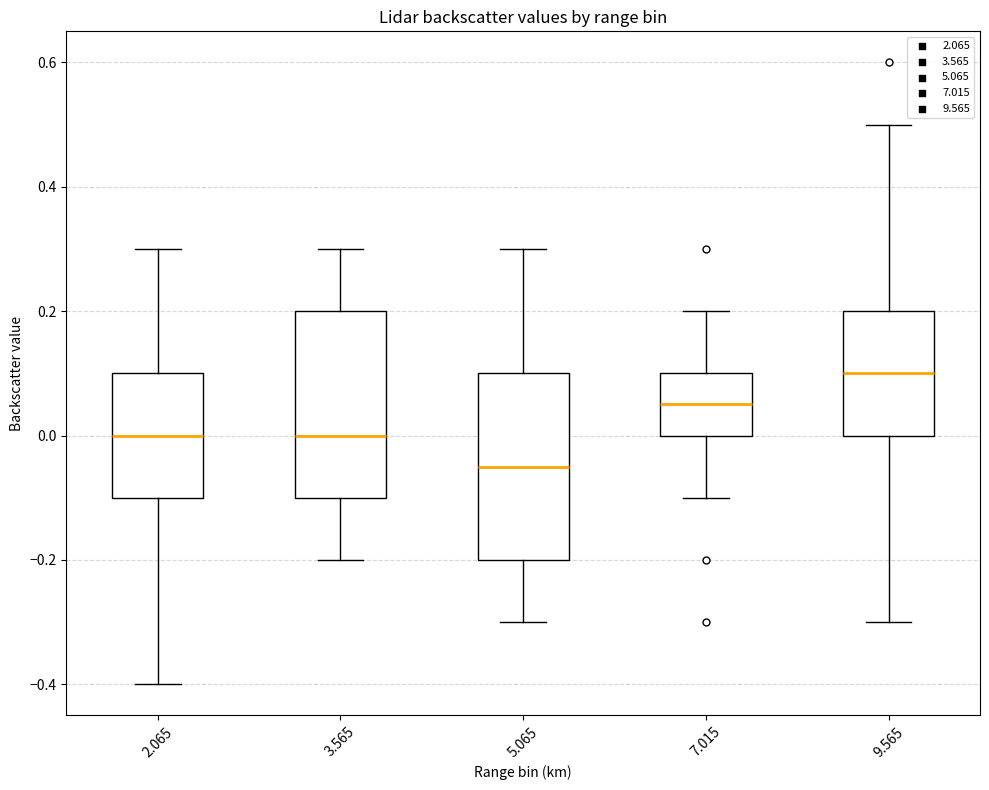

Reading left to right, read every box against the y-axis: the position of its median line, the range the box covers, and the ends of its whiskers. The values are not printed on the chart, so give them approximately, as read against the axis.

2.065: median 0.00, box -0.10 to 0.10, whiskers -0.40 to 0.30
3.565: median 0.00, box -0.10 to 0.20, whiskers -0.20 to 0.30
5.065: median -0.04, box -0.20 to 0.10, whiskers -0.30 to 0.30
7.015: median 0.06, box 0.00 to 0.10, whiskers -0.10 to 0.20
9.565: median 0.10, box 0.00 to 0.20, whiskers -0.30 to 0.50